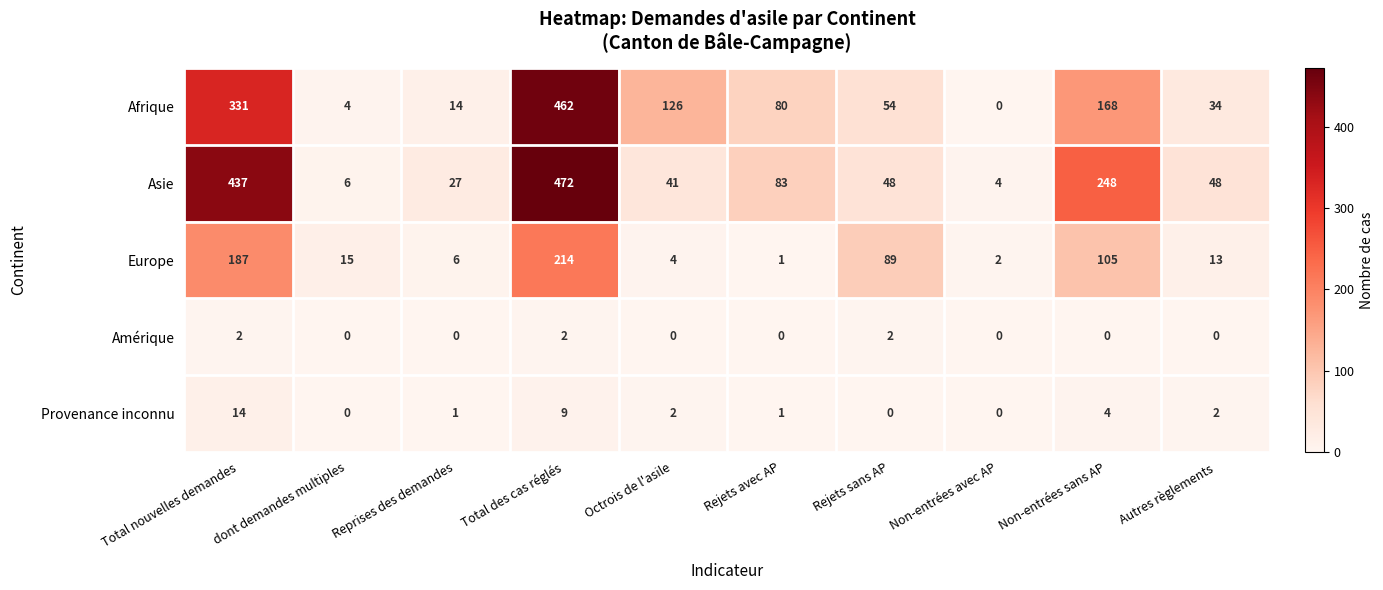

How many categories are shown in the chart?

10